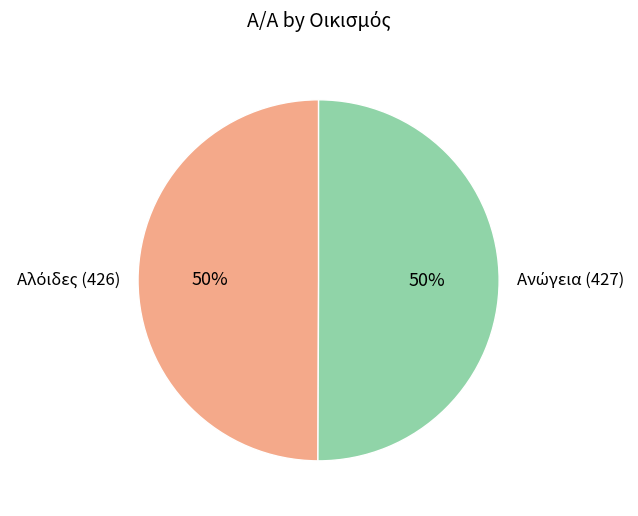

To the nearest percent, what is the average slice percentage?

50%